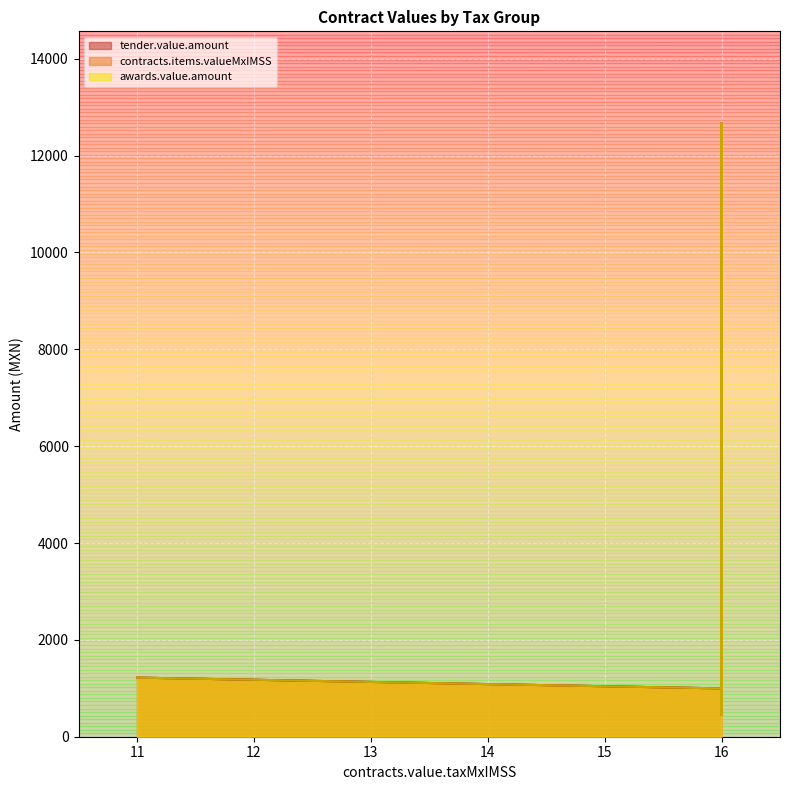

What is the smallest value displayed?

464.0